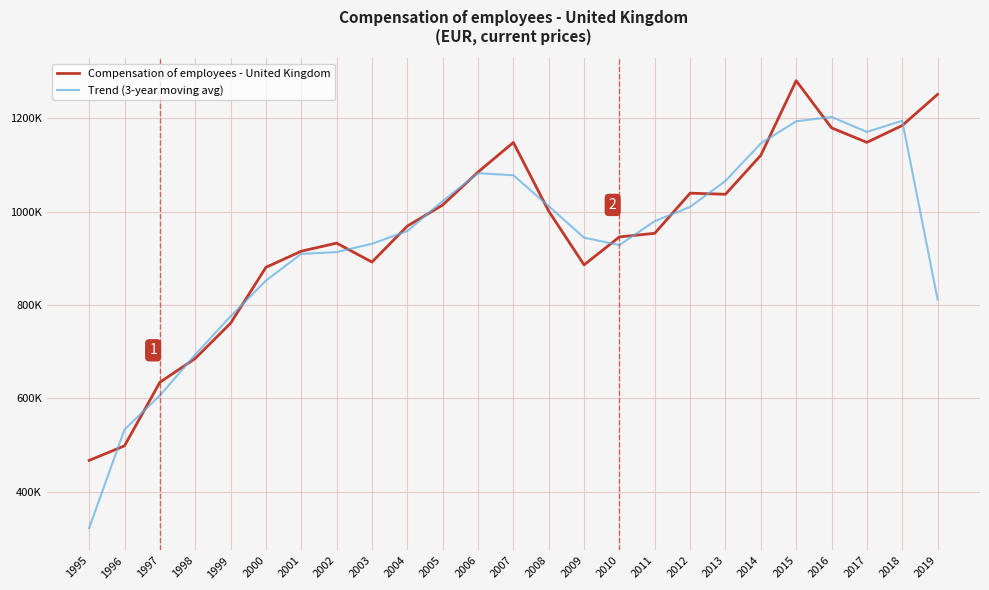

What are all the series names shown in the legend?

Compensation of employees - United Kingdom, Trend (3-year moving avg)